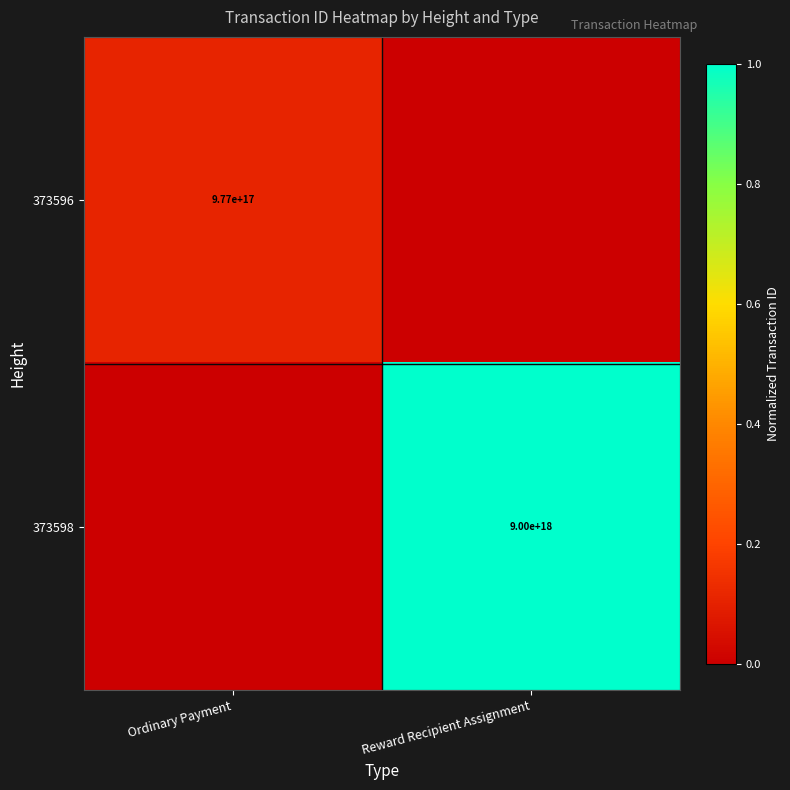

The value of 373598 at Reward Recipient Assignment is 9000000000000000000. True or false?

True